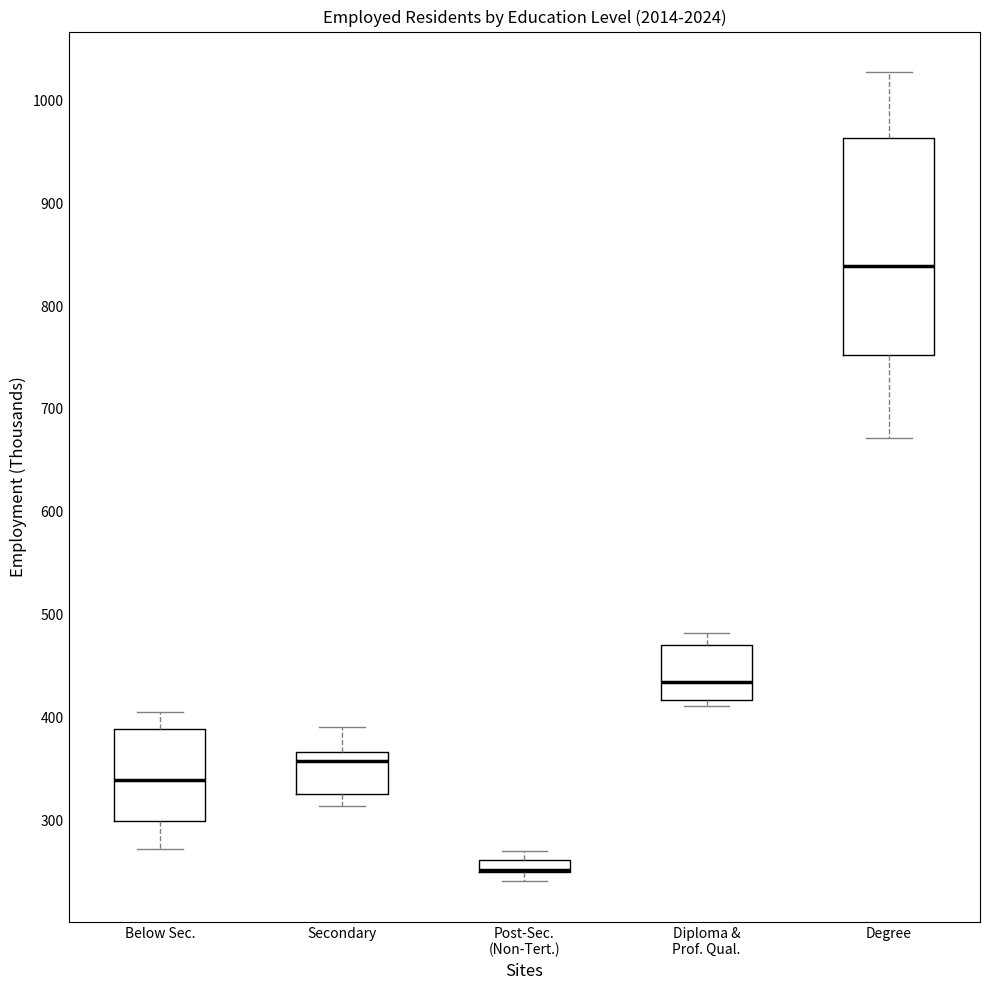

Where is the lower edge of the box for Degree on the y-axis? The values are not printed on the chart, so give them approximately, as read against the axis.

750